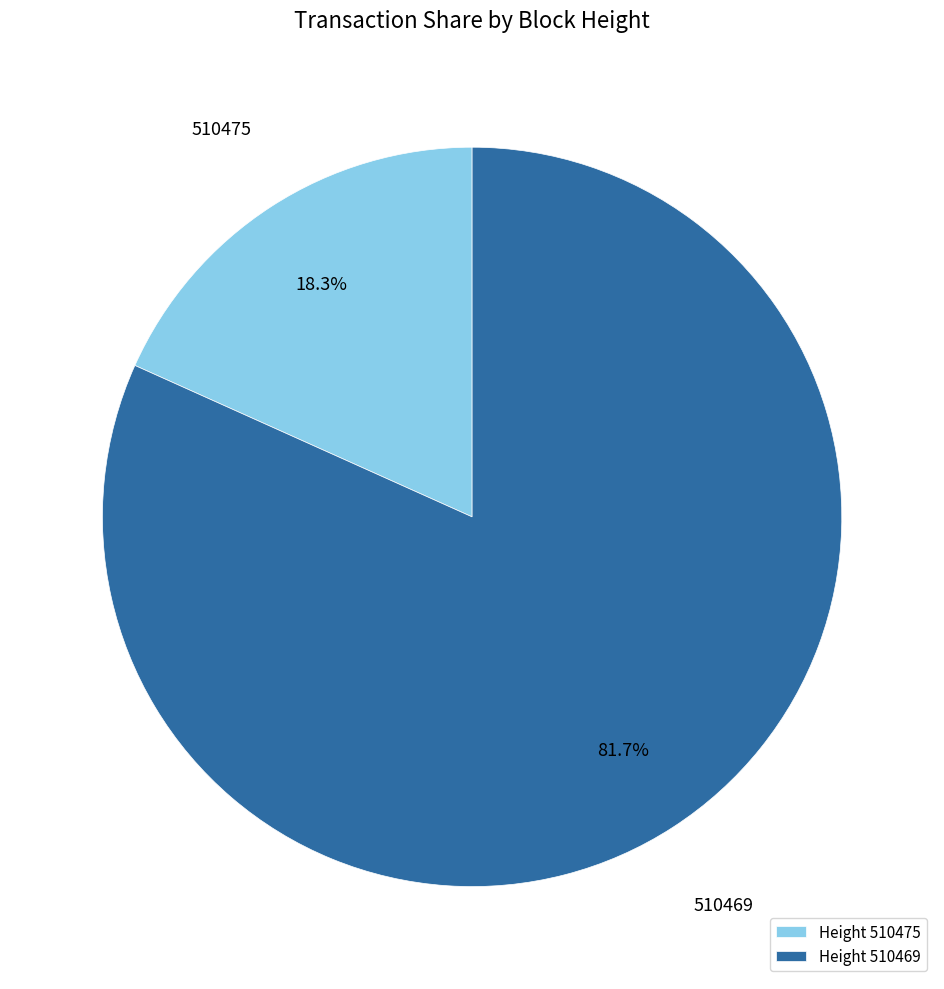

True or false: 510469 accounts for 75% of the total.

False